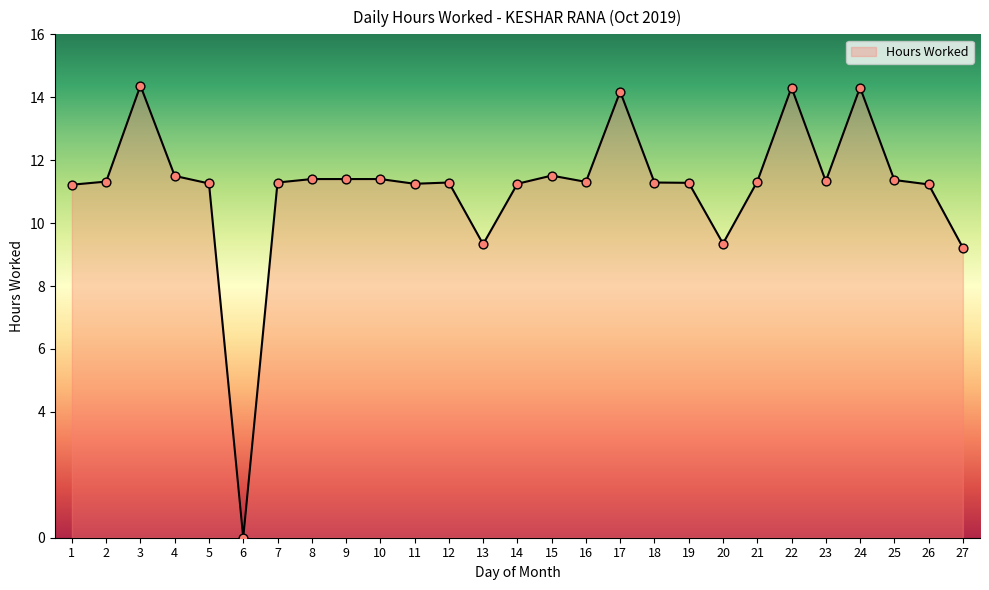

What is the change in value from 2 to 6?

-11.3